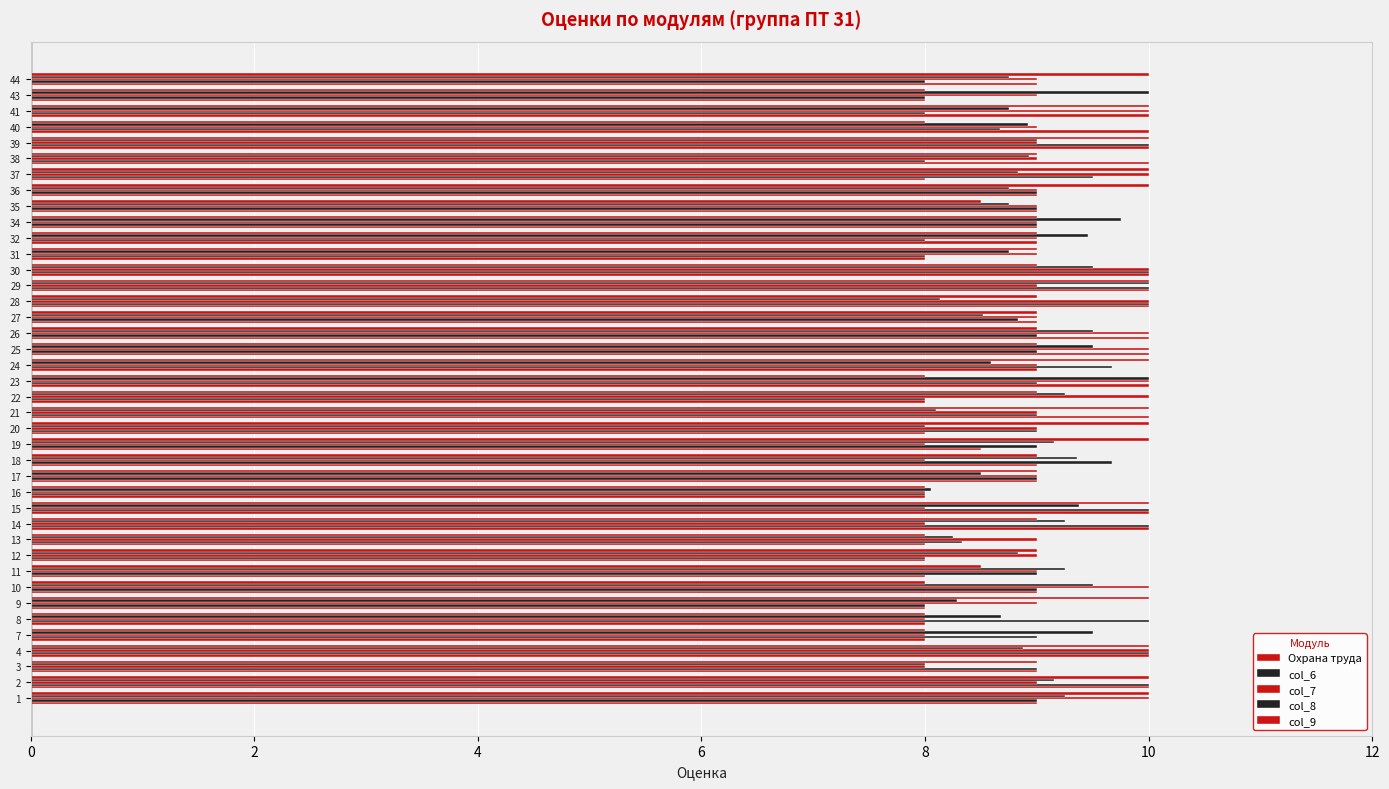

How many distinct data groups are displayed?

5